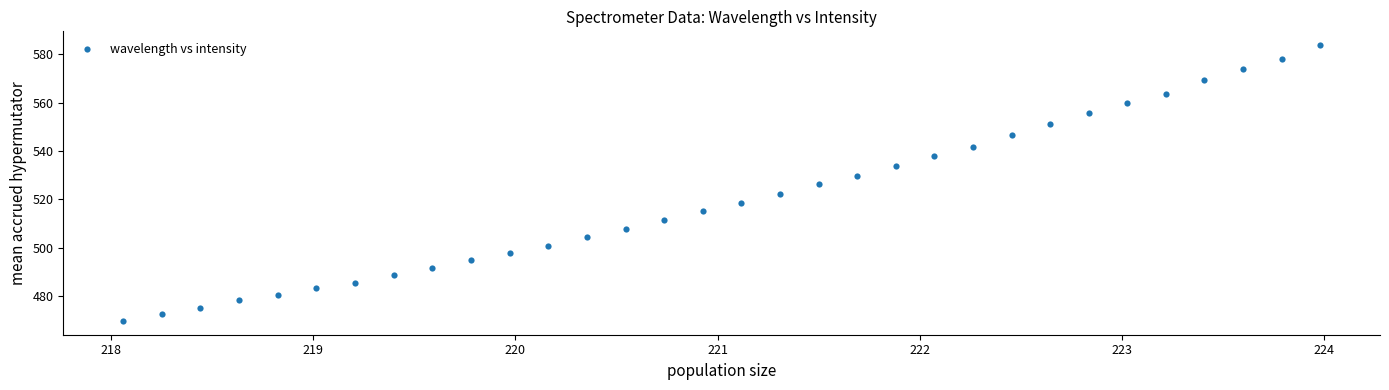

What is the range of X values (max minus min)?

5.9